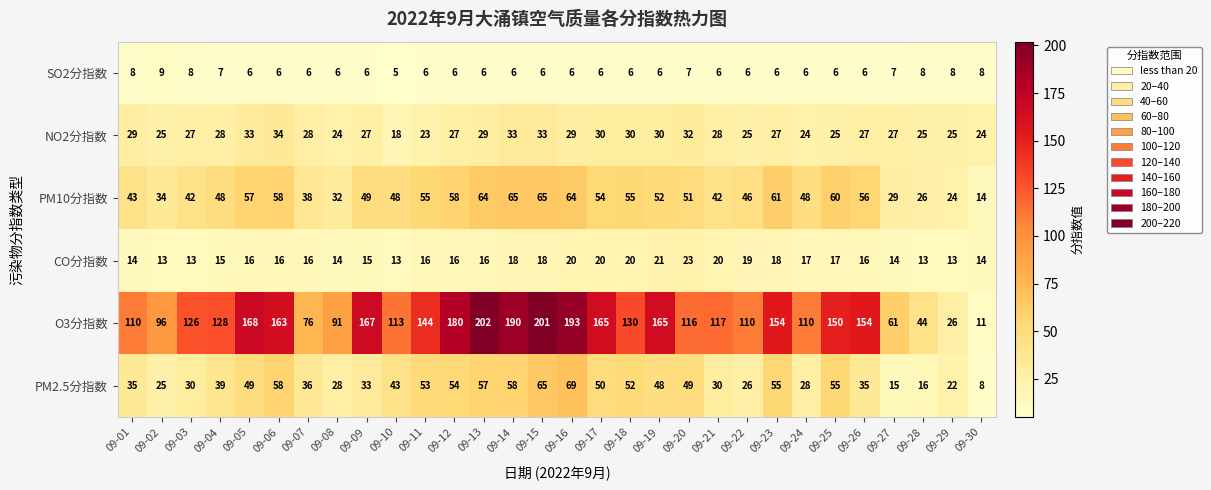

Which series has the widest spread of values?

O3分指数